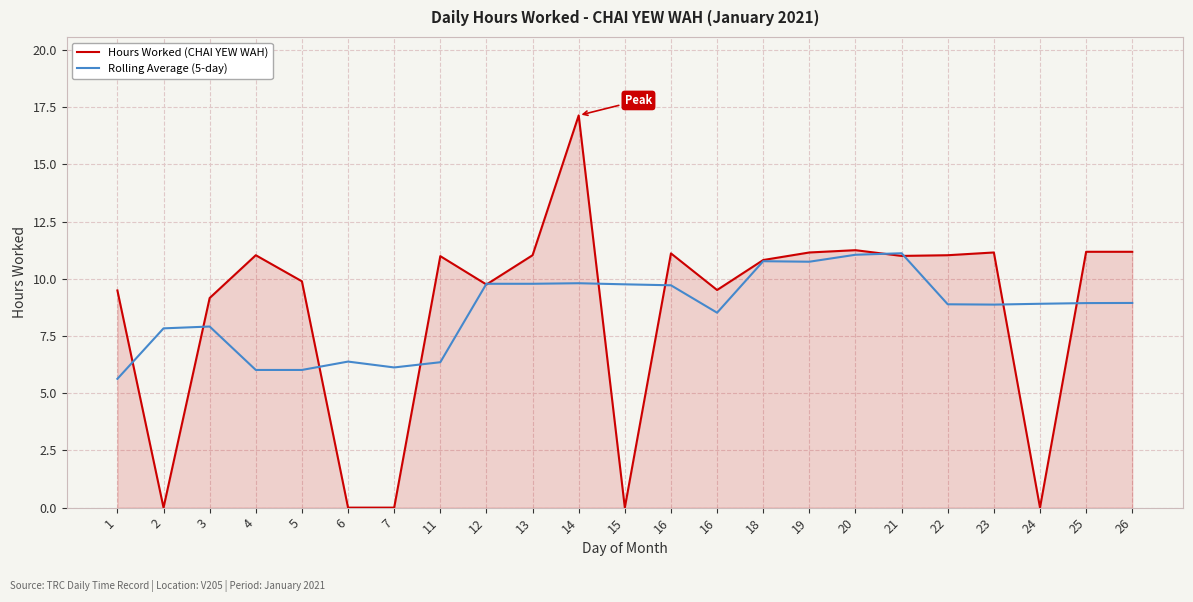

True or false: Rolling Average (5-day) and Hours Worked (CHAI YEW WAH) cross at least once.

True